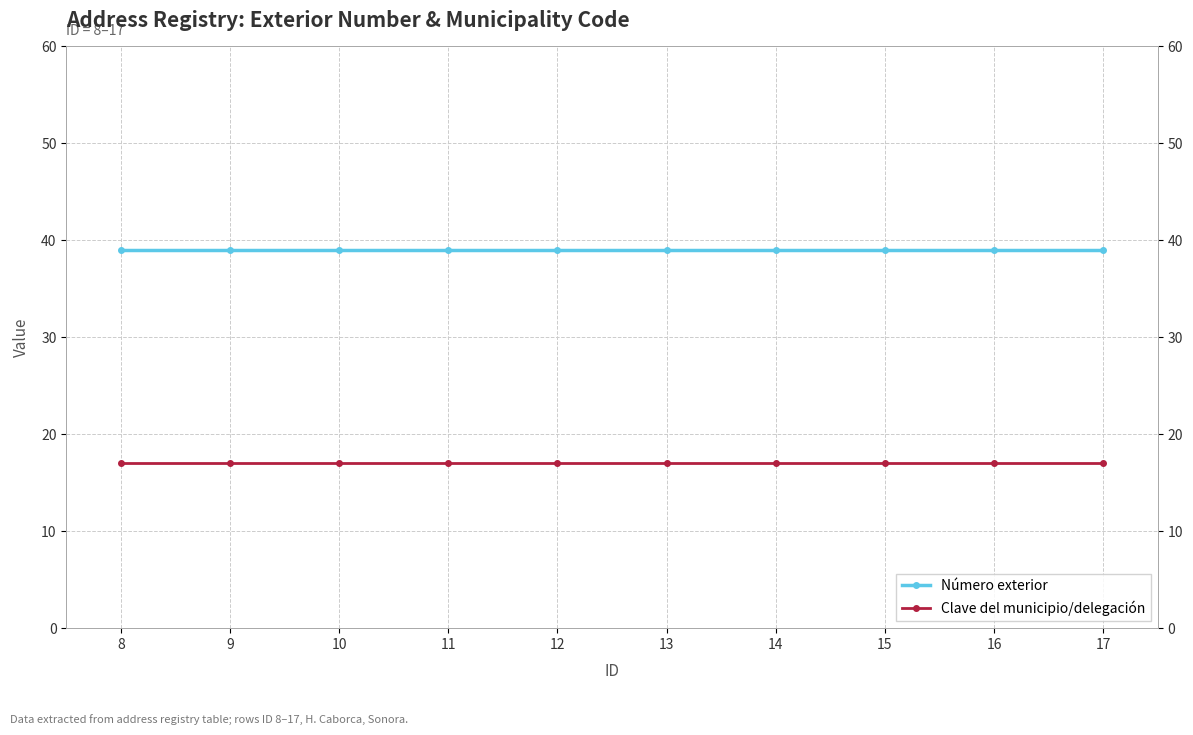

Is it true that Número exterior equals 39 at 8?

True